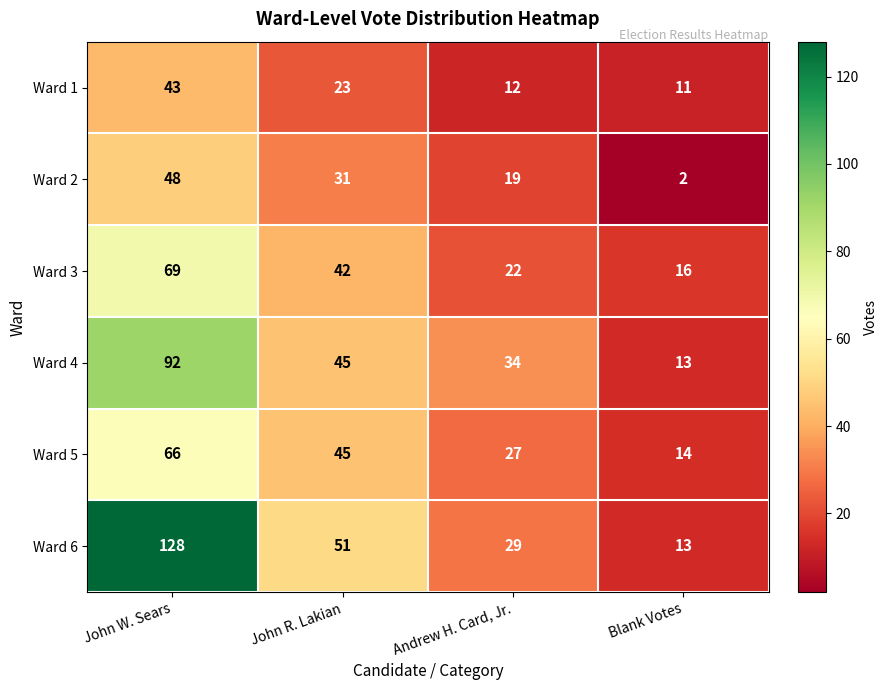

Reading left to right, what are all the values shown in this chart?

Ward 1: 43	23	12	11
Ward 2: 48	31	19	2
Ward 3: 69	42	22	16
Ward 4: 92	45	34	13
Ward 5: 66	45	27	14
Ward 6: 128	51	29	13